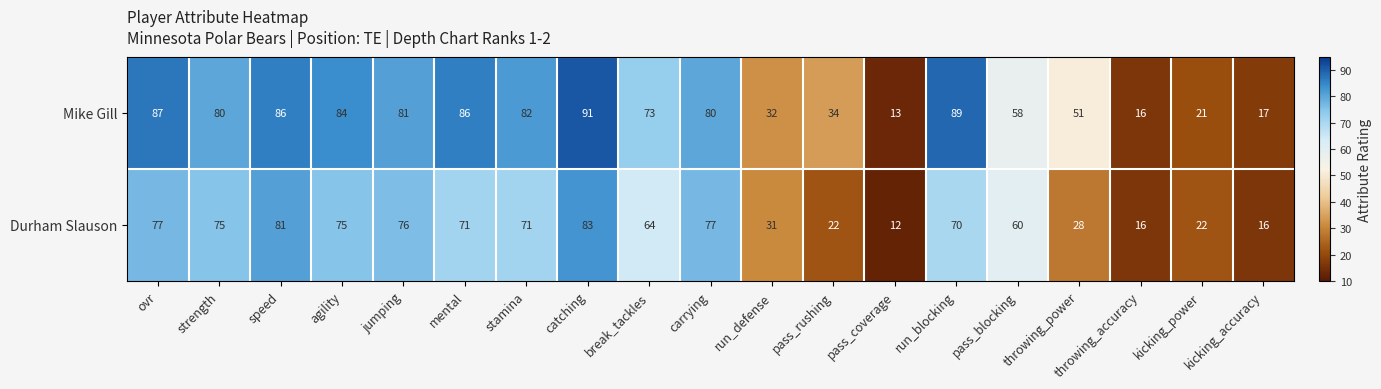

Which series changed the most between mental and run_blocking?

Mike Gill